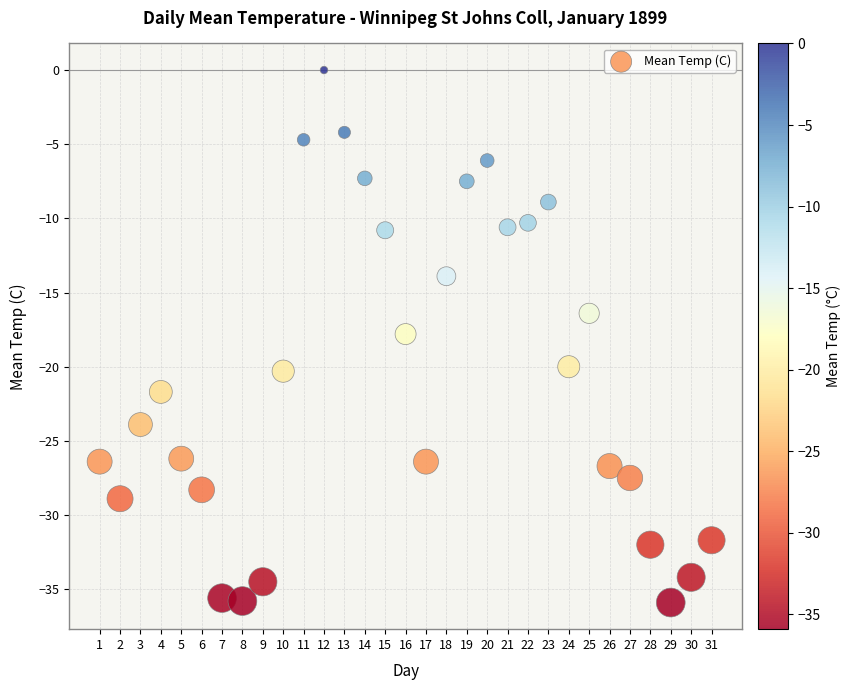

What is the range of X values (max minus min)?

30.0